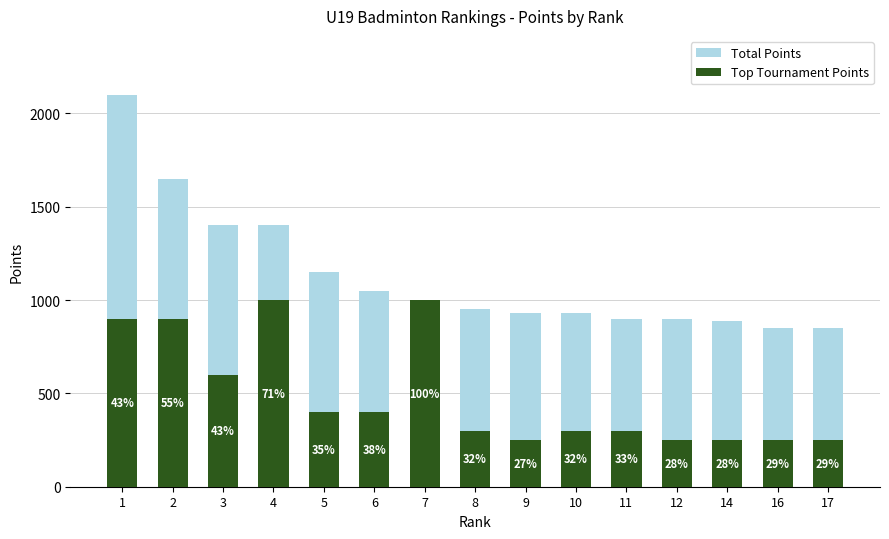

What is the difference between the Total Points values at 7 and 10?

70